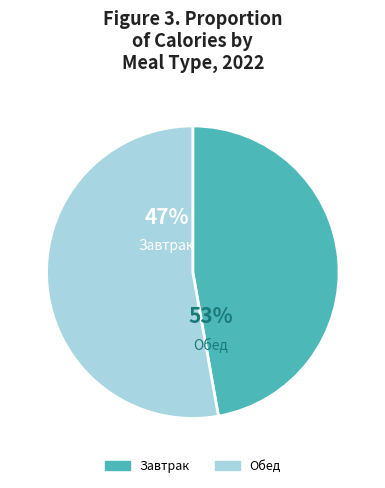

Which slice is the smallest?

Завтрак